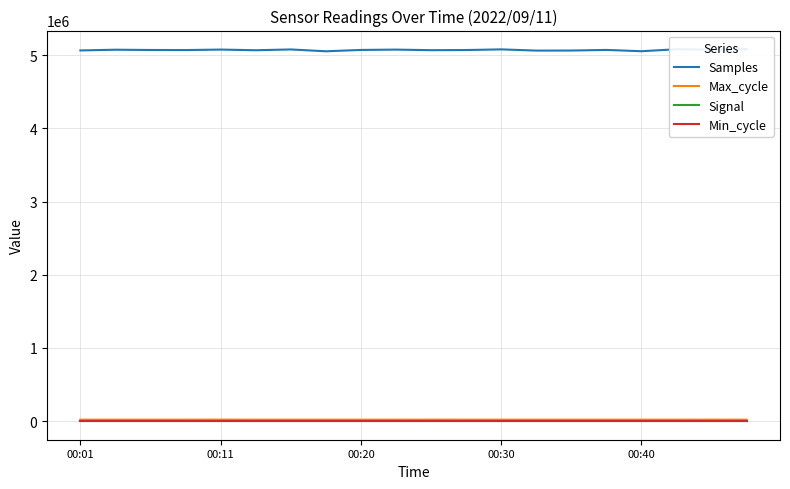

Where is the first local minimum for Max_cycle?

00:20